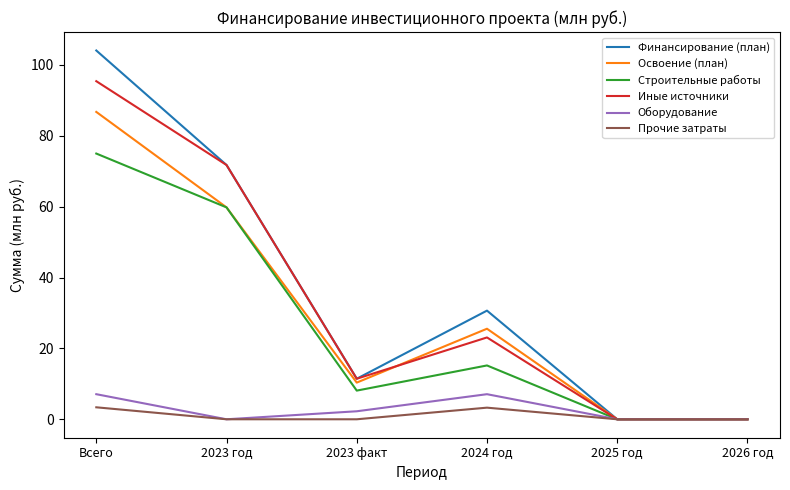

What value does the Строительные работы series have at 2023 год?

59.8